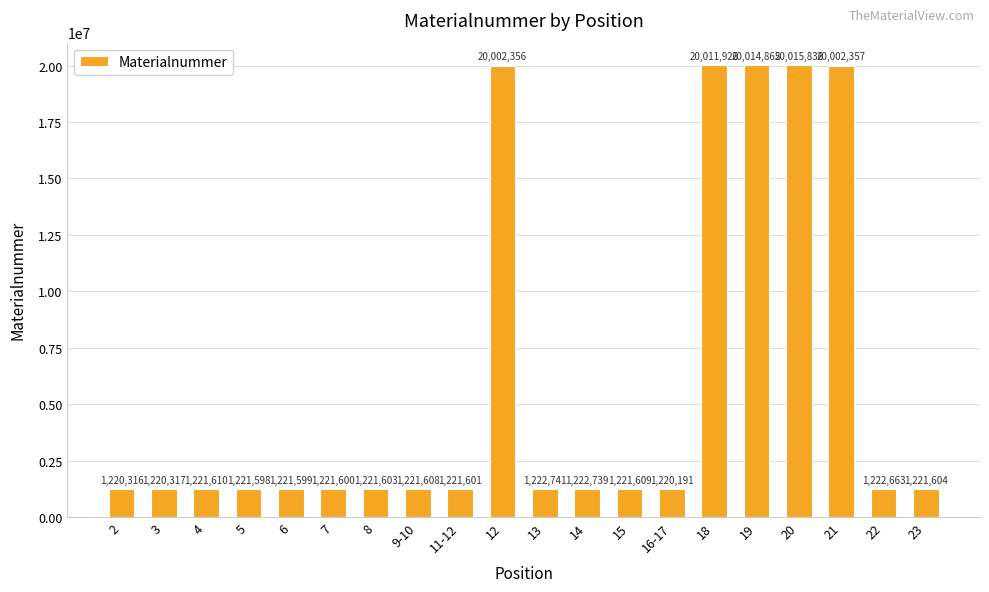

What is the value of the 7th bar from the left?

1221603